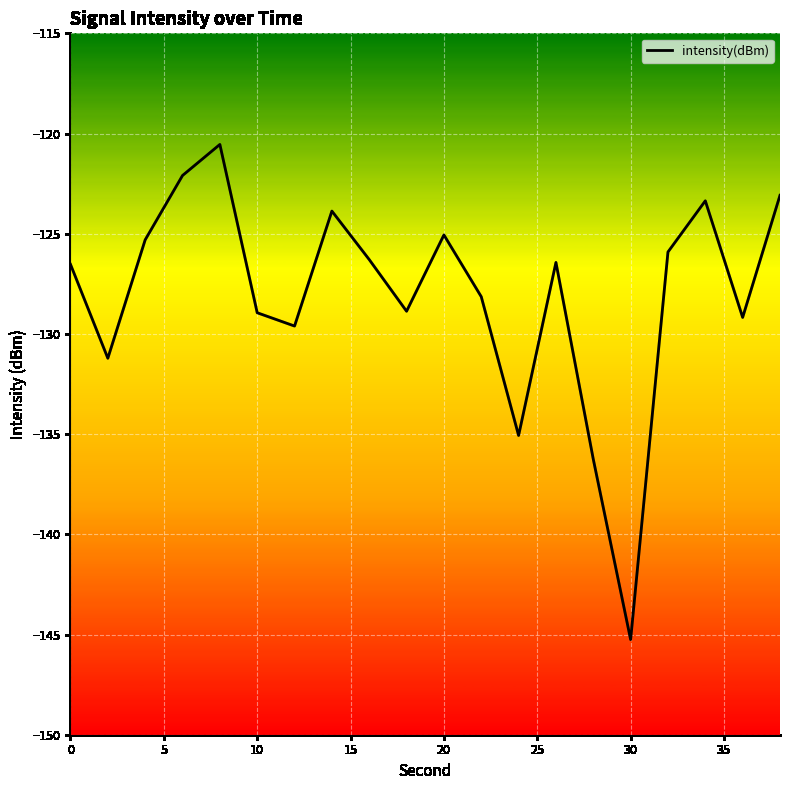

What is the sum of all values?

-2561.0